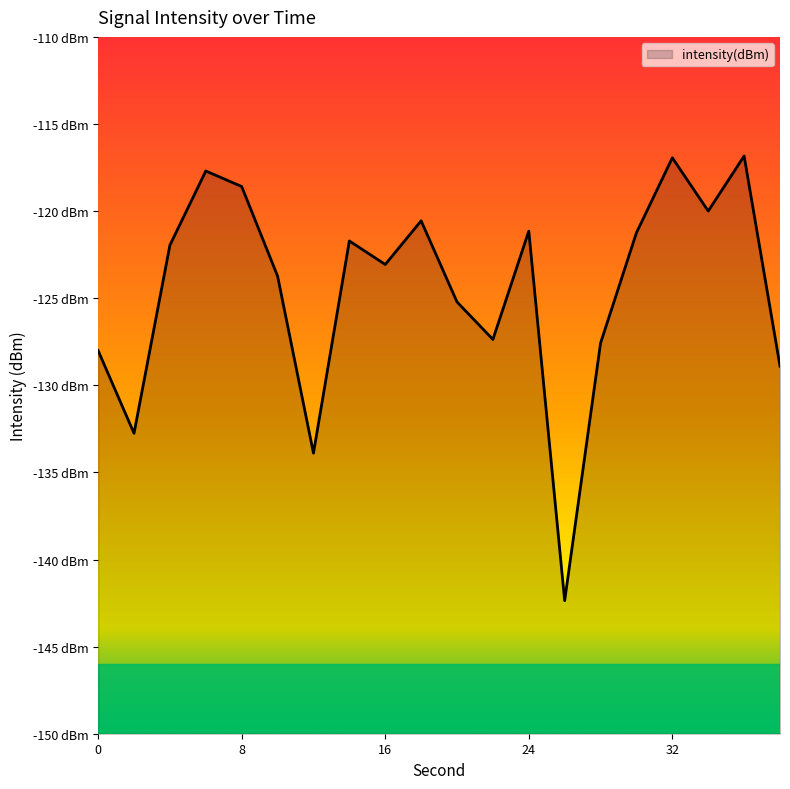

The value at 2 is -39.2. True or false?

False